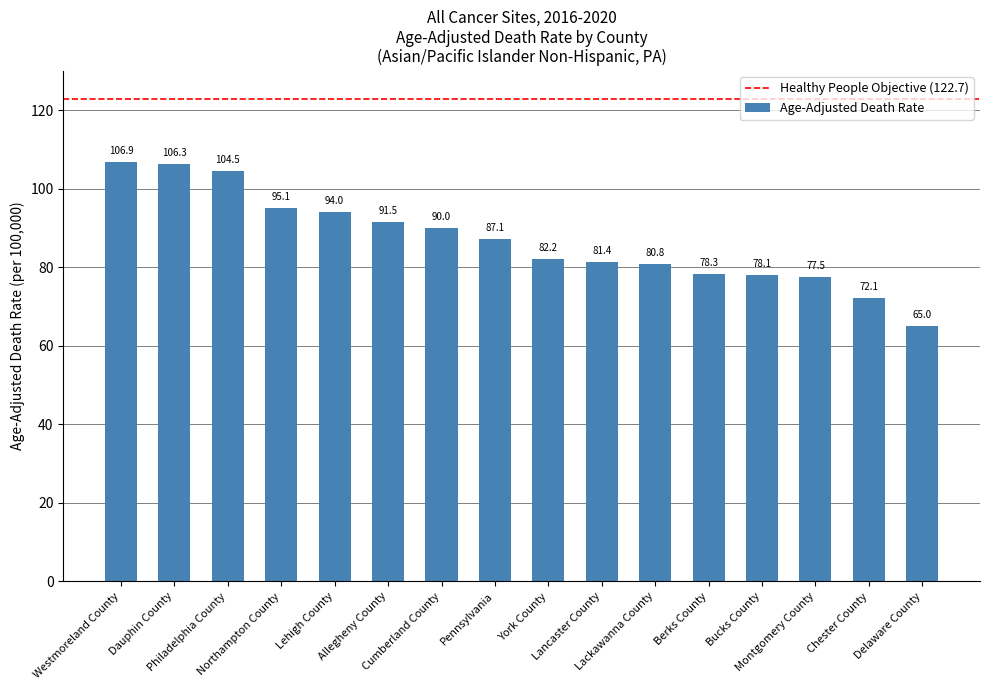

What is the smallest value displayed?

65.0